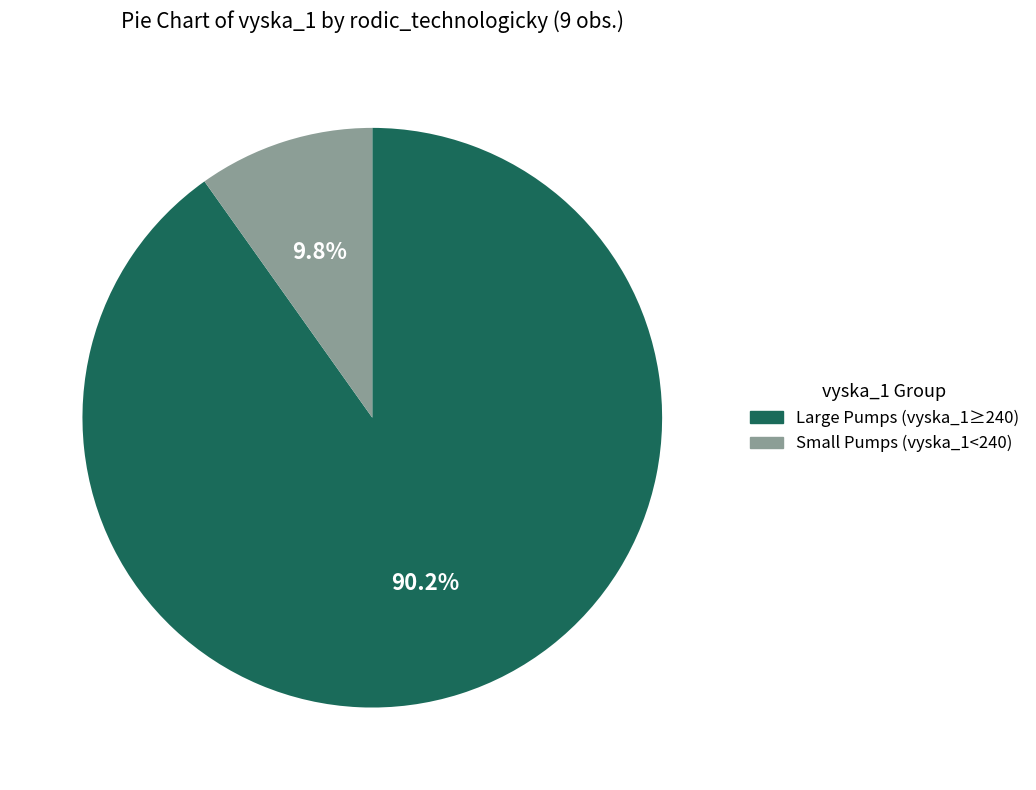

To the nearest percent, what is the average slice percentage?

50%